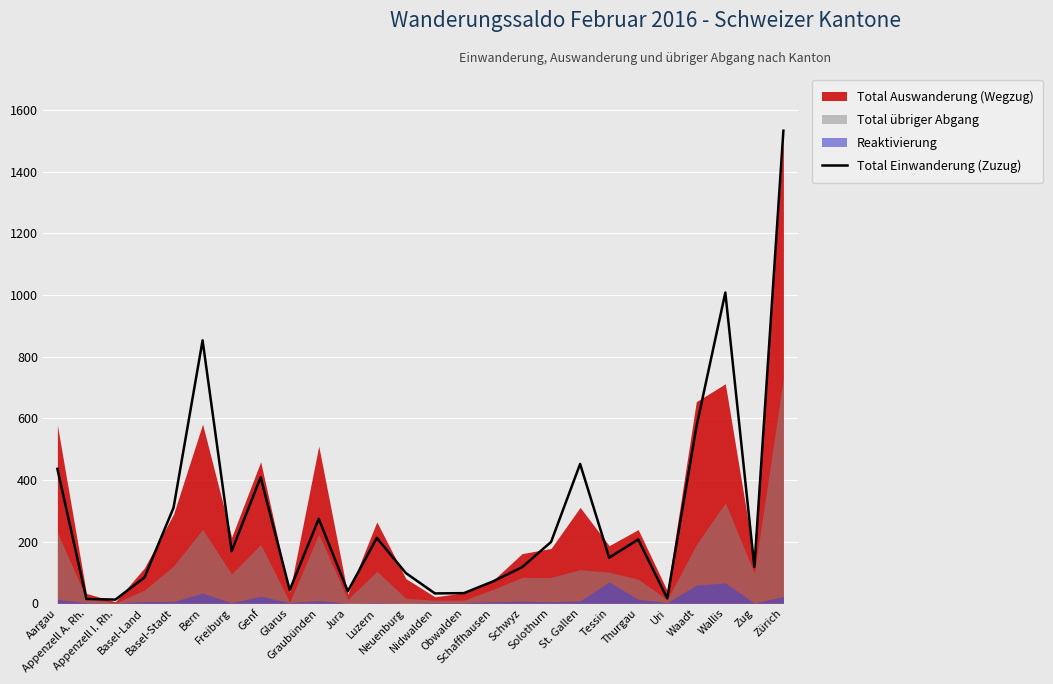

Where does the data first go above 169?

Aargau